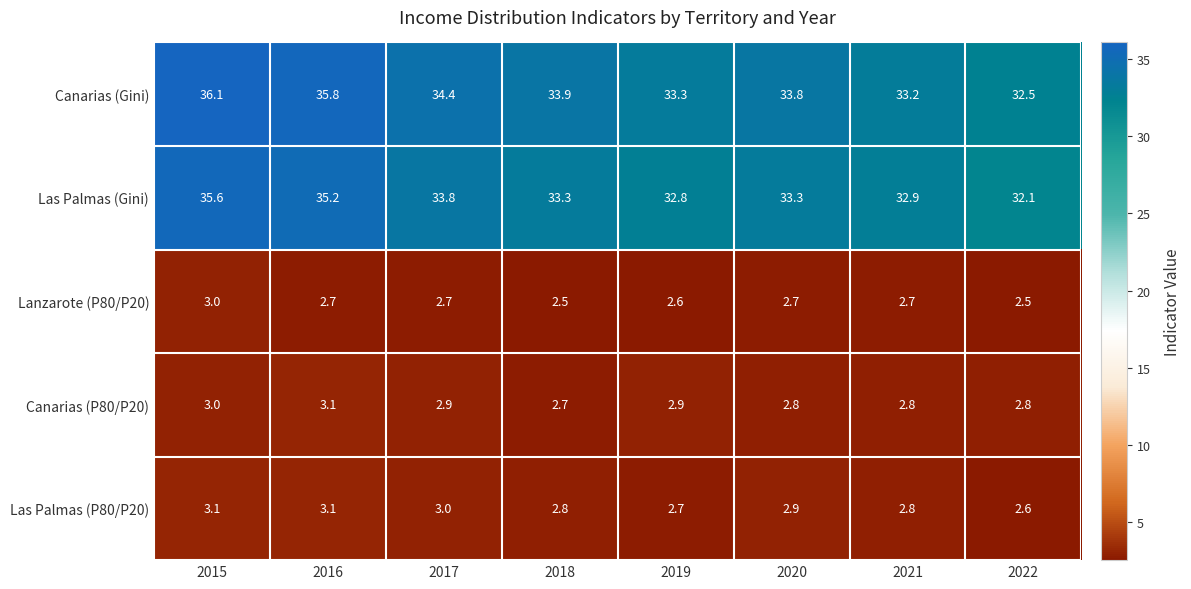

Which series has the largest total across all categories?

Canarias (Gini)